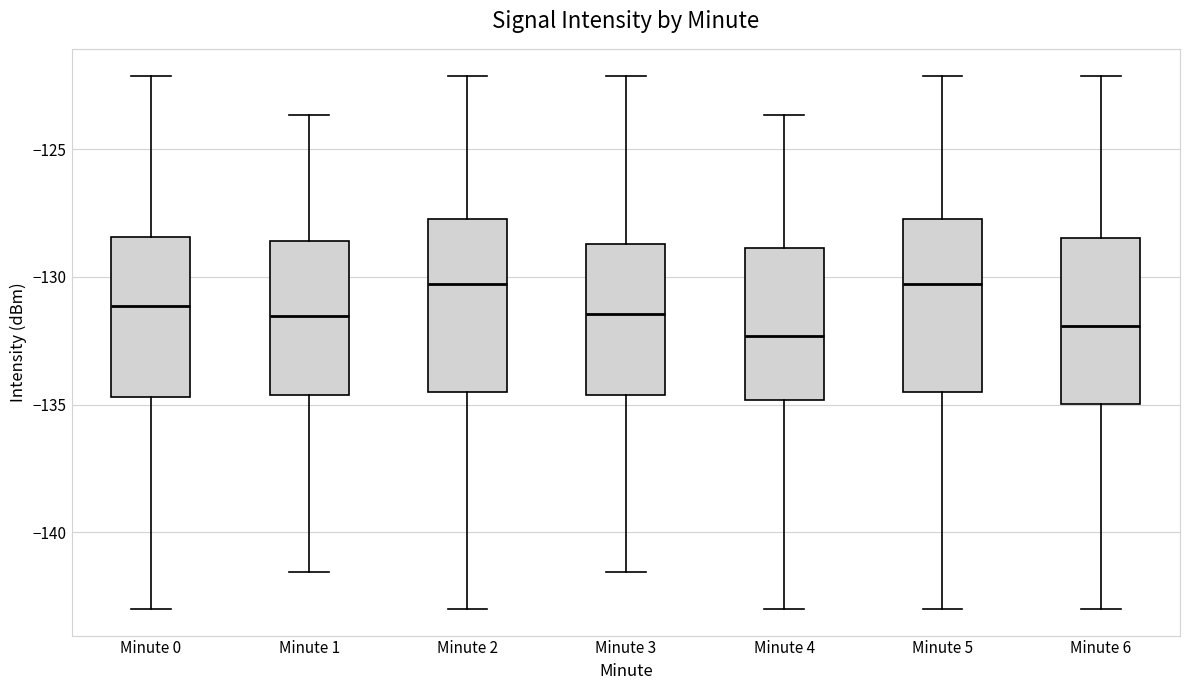

Where is the upper edge of the box for Minute 5 on the y-axis? The values are not printed on the chart, so give them approximately, as read against the axis.

-127.5